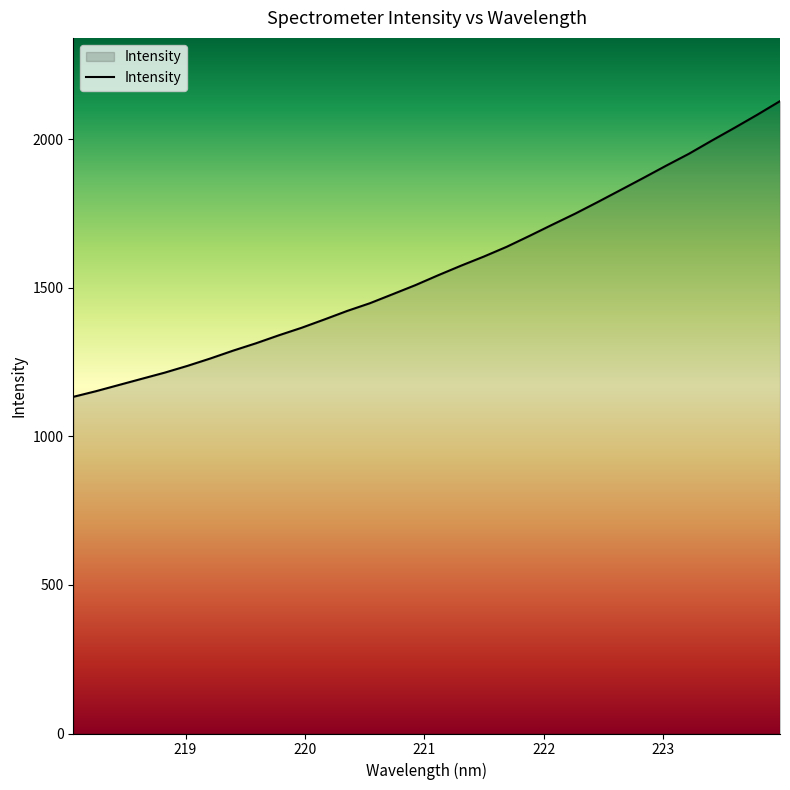

How many lines are shown in the chart?

1